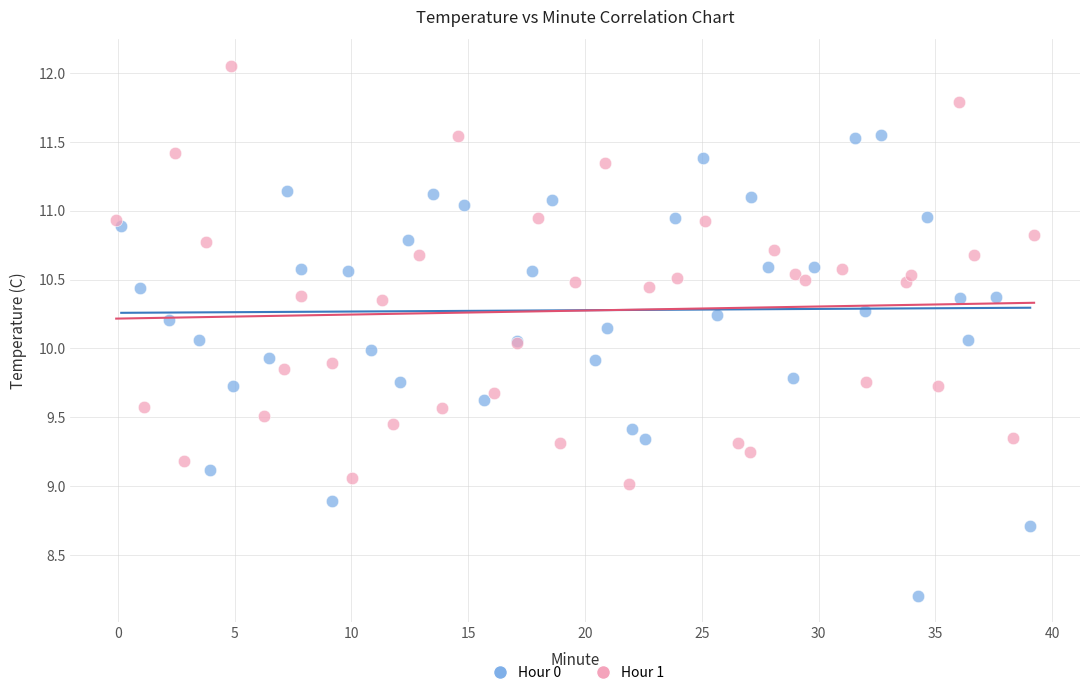

What are all the series names shown in the legend?

Hour 0, Hour 1